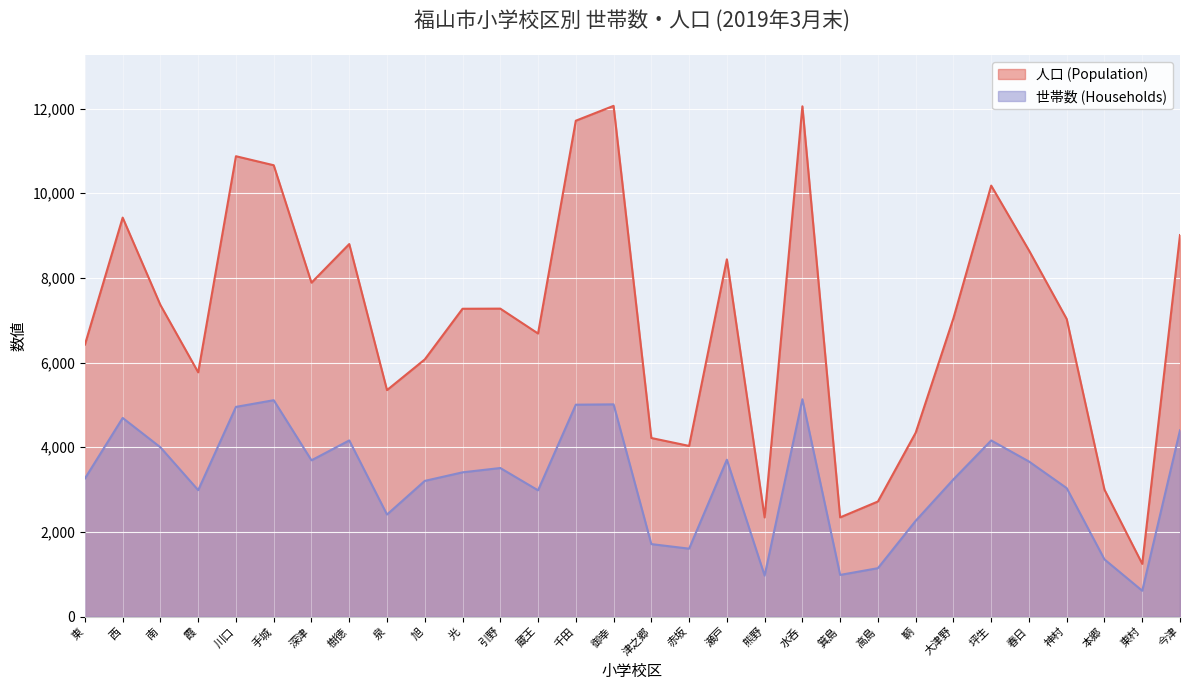

What is the label of the 6th point from the left?

手城